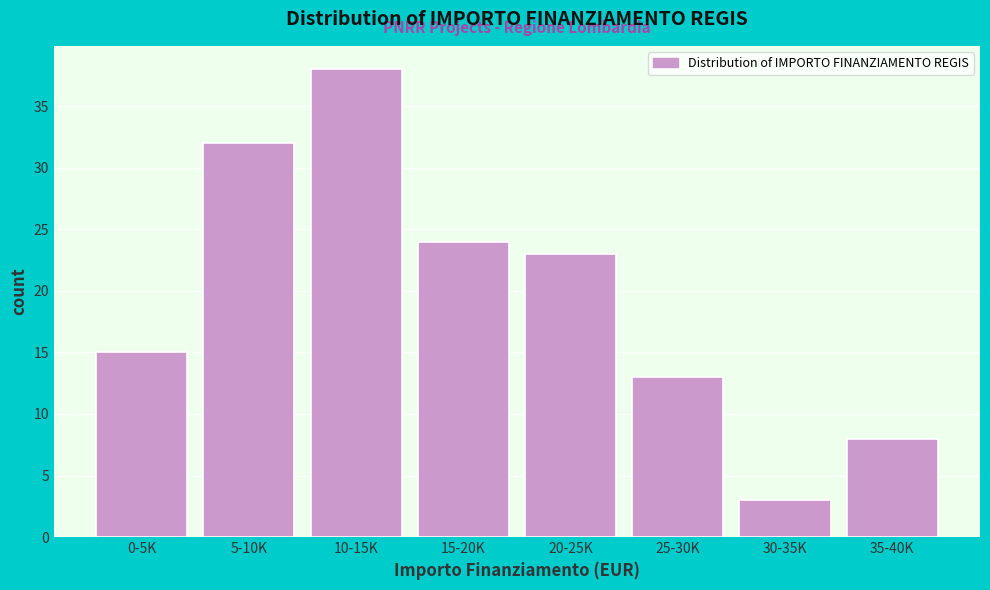

Reading left to right, transcribe all the data shown in this chart.

15	32	38	24	23	13	3	8